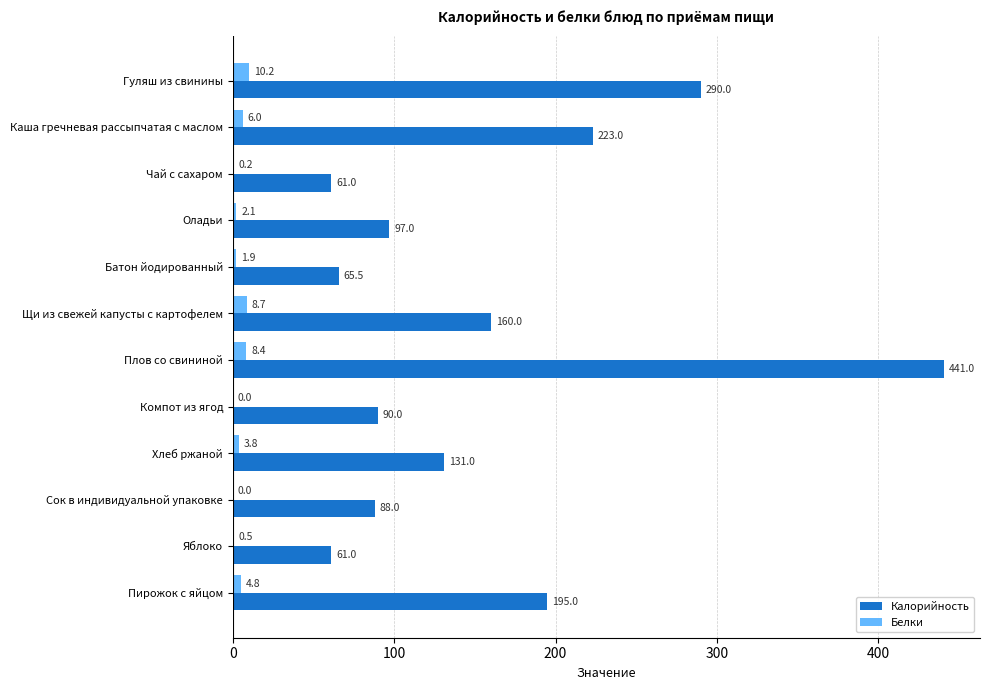

Which series changed the most between Чай с сахаром and Компот из ягод?

Калорийность